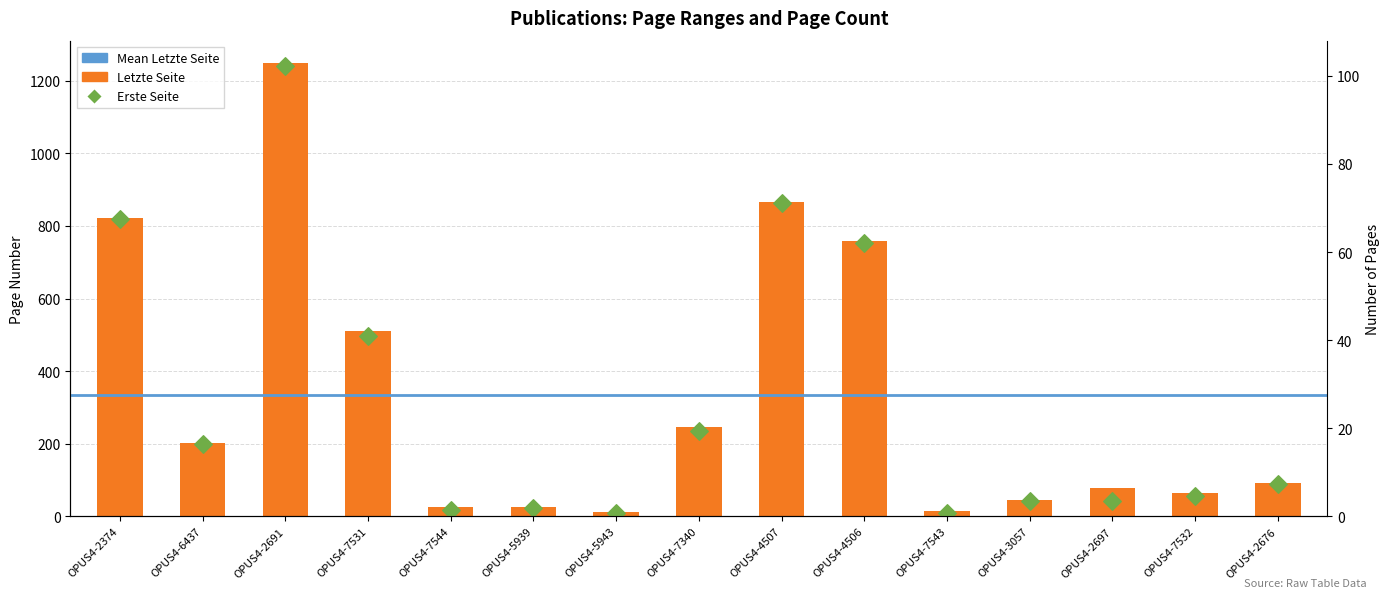

Which series has the largest total across all categories?

Letzte Seite